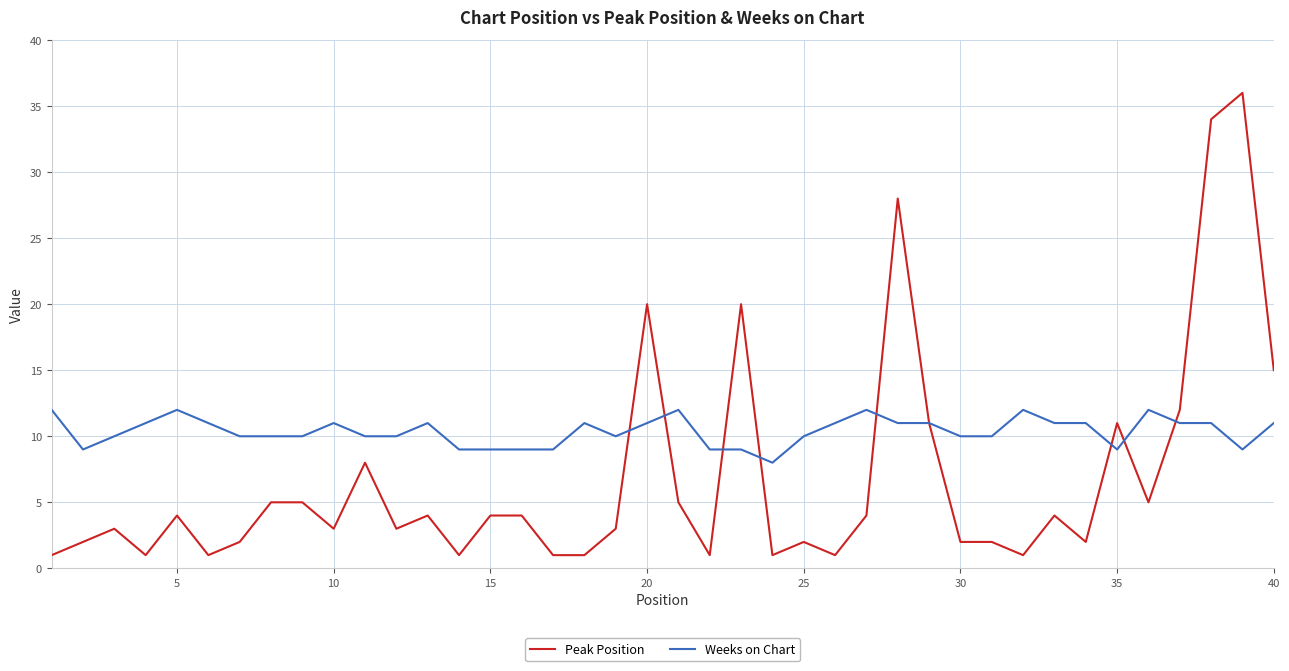

Reading right to left, list all the values displayed in this chart.

Peak Position: 15	36	34	12	5	11	2	4	1	2	2	11	28	4	1	2	1	20	1	5	20	3	1	1	4	4	1	4	3	8	3	5	5	2	1	4	1	3	2	1
Weeks on Chart: 11	9	11	11	12	9	11	11	12	10	10	11	11	12	11	10	8	9	9	12	11	10	11	9	9	9	9	11	10	10	11	10	10	10	11	12	11	10	9	12